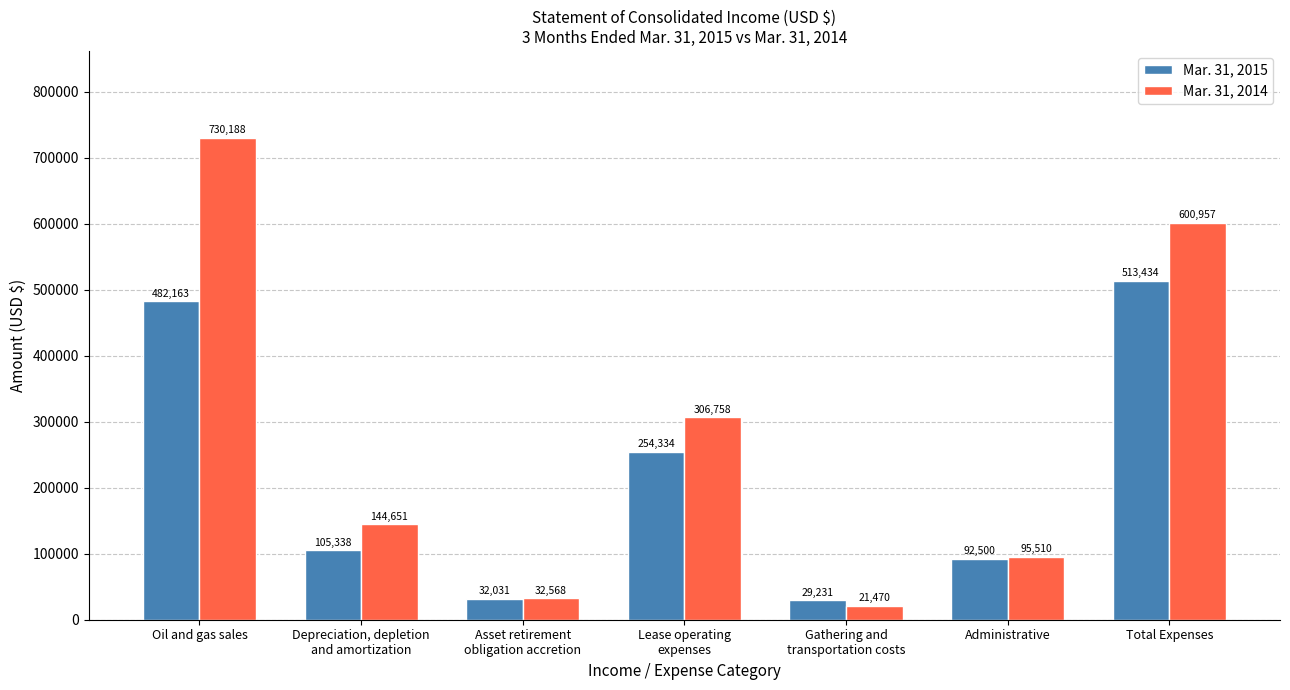

At how many categories does at least one series exceed 80874?

5